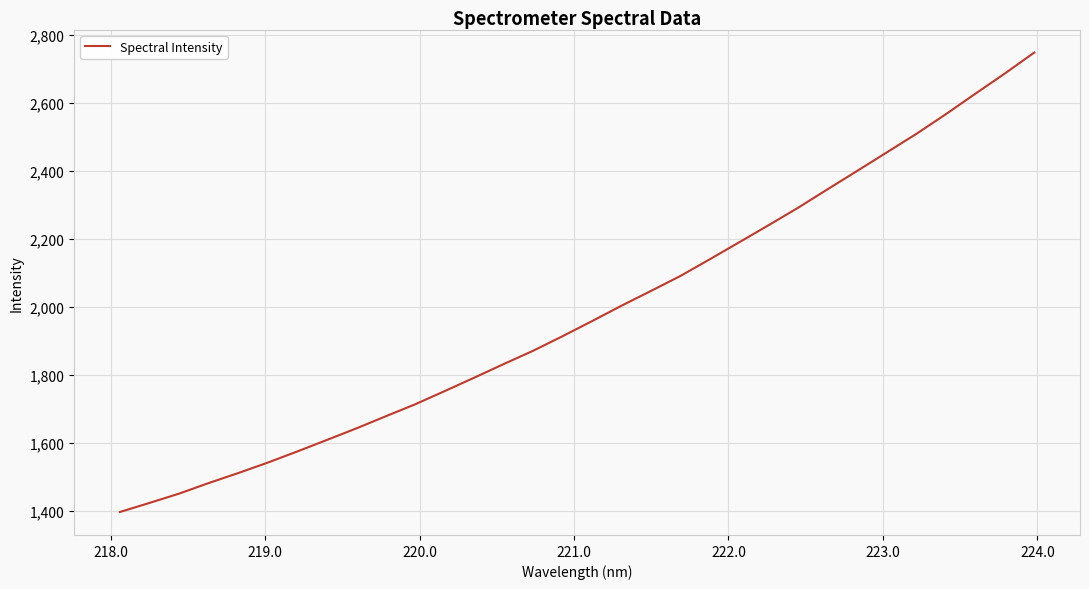

Count the number of values greater than 1958.

16